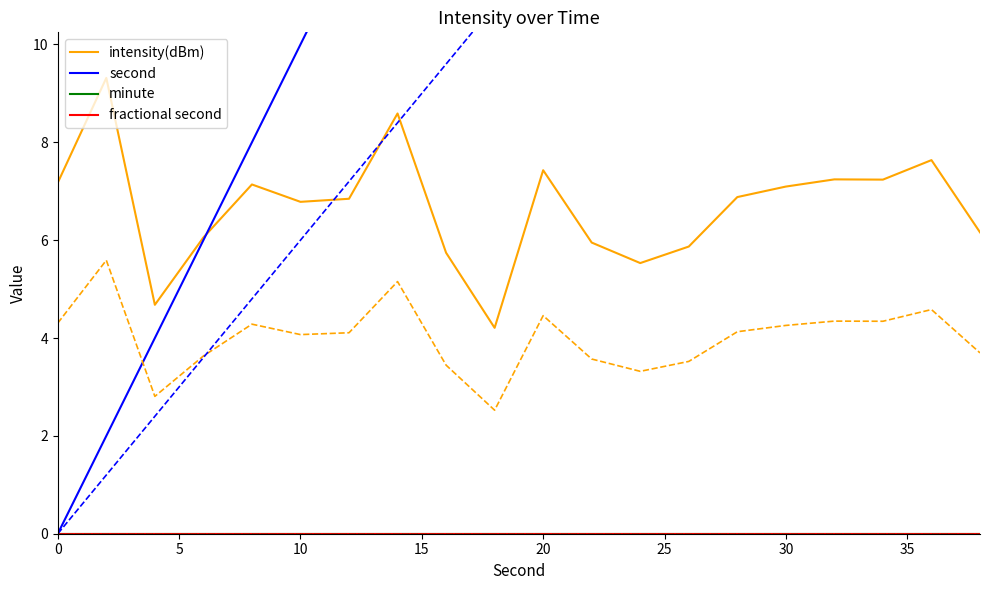

True or false: intensity(dBm) has a value of 7.0 at 9.

False